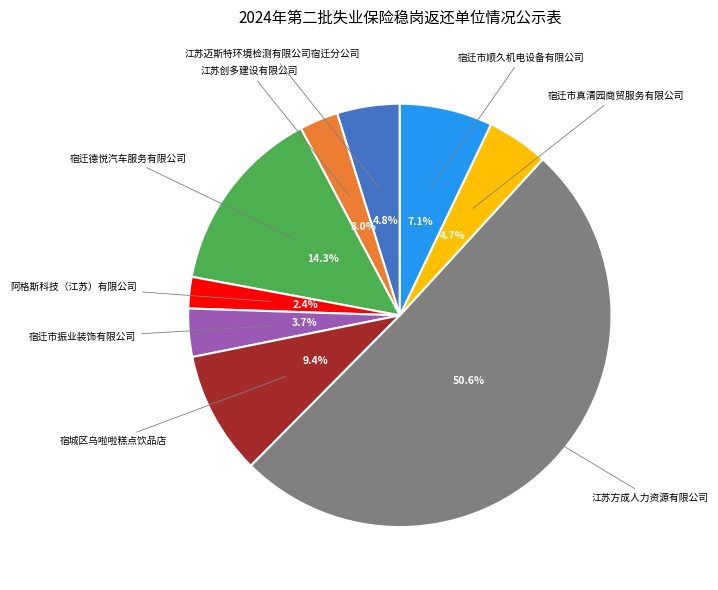

Is there a majority slice in this chart?

Yes